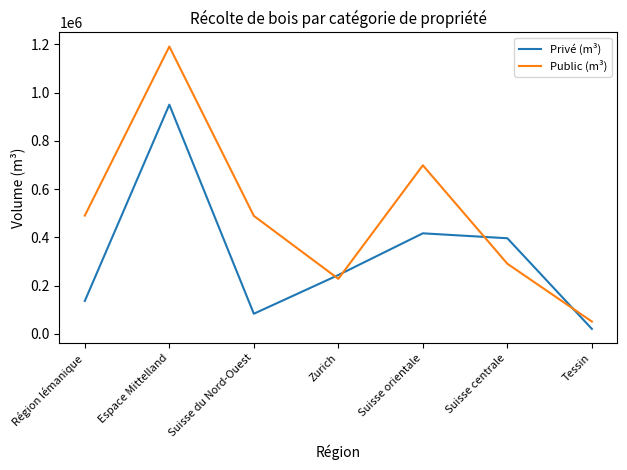

Which series has the largest total across all categories?

Public (m³)